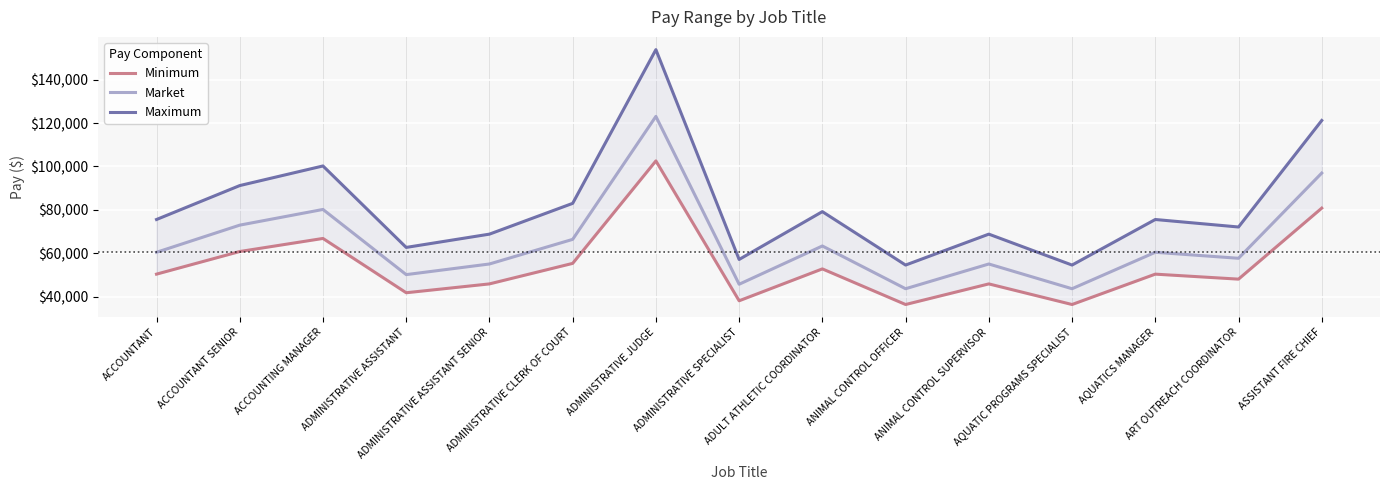

Reading right to left, what are all the values shown in this chart?

Minimum: 80801	48074	50377	36380	45880	36380	52796	38100	102574	55337	45880	41800	66831	60804	50377
Market: 96961	57689	60452	43656	55056	43656	63355	45720	123089	66404	55056	50160	80197	72965	60452
Maximum: 121202	72111	75566	54570	68820	54570	79194	57150	153861	83006	68820	62700	100247	91206	75566